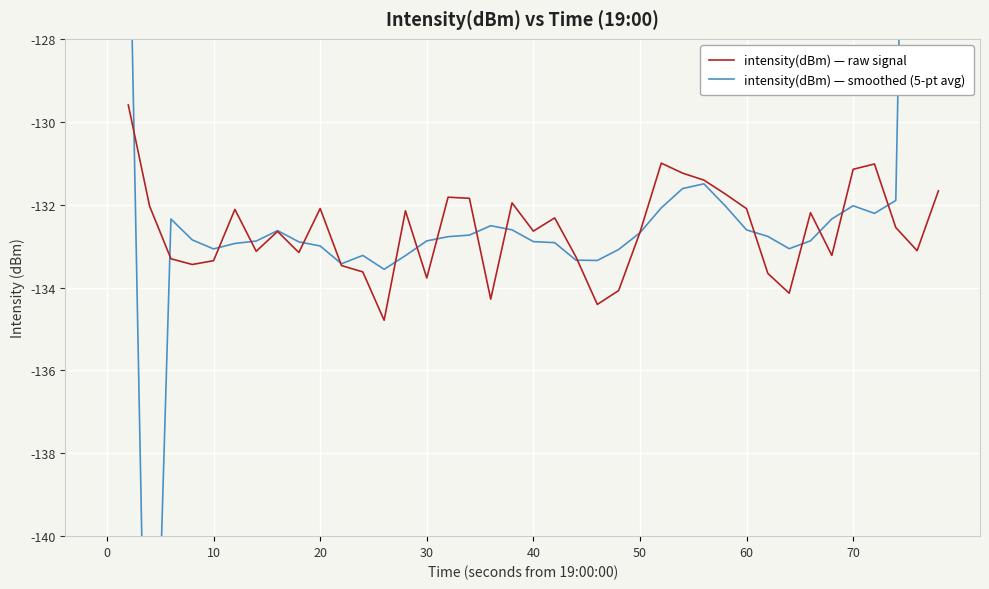

List the series in order of their overall mean, lowest first.

intensity(dBm) — raw signal, intensity(dBm) — smoothed (5-pt avg)